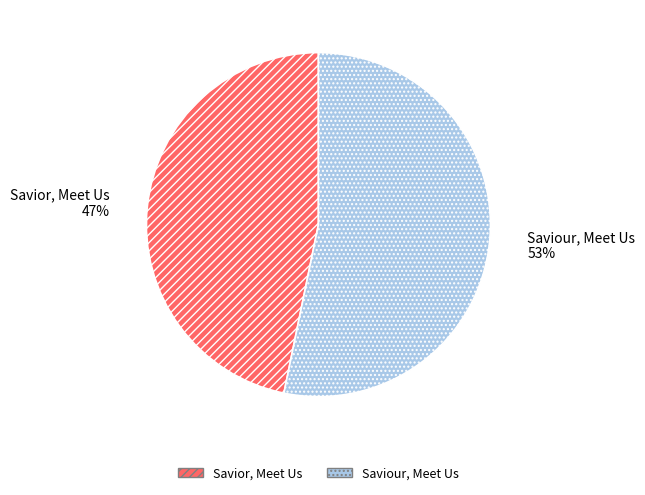

What percentage is the Savior, Meet Us slice, to the nearest percent?

47%